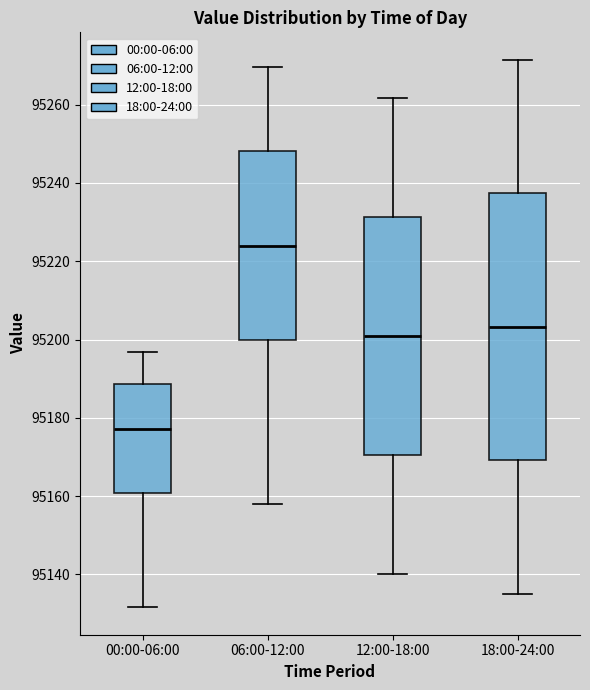

Comparing the boxes themselves (not the whiskers), which one is the tallest?

18:00-24:00